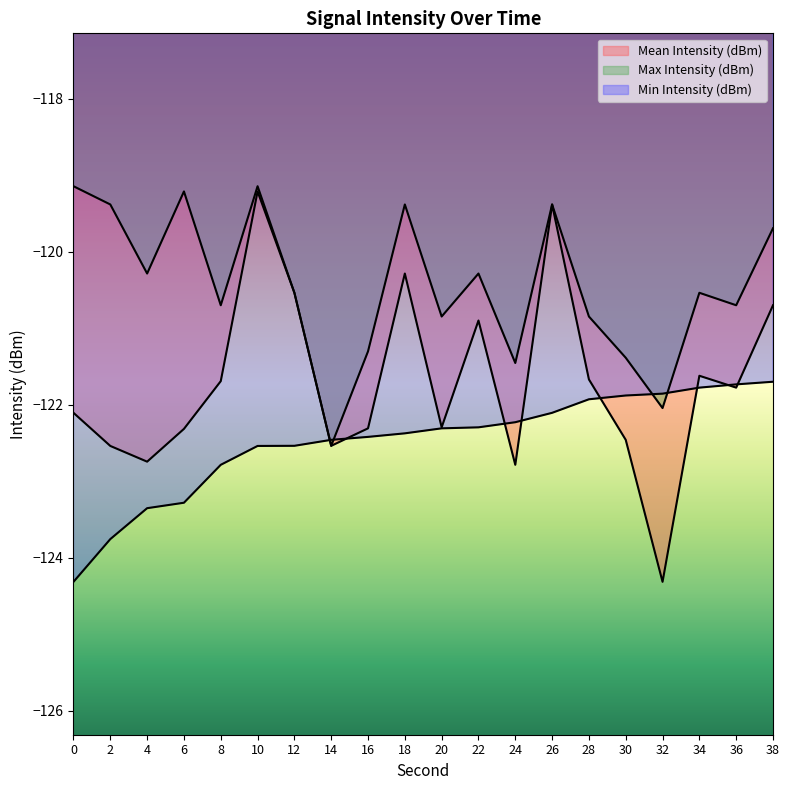

Read the Mean Intensity (dBm) value at 24.

-122.8